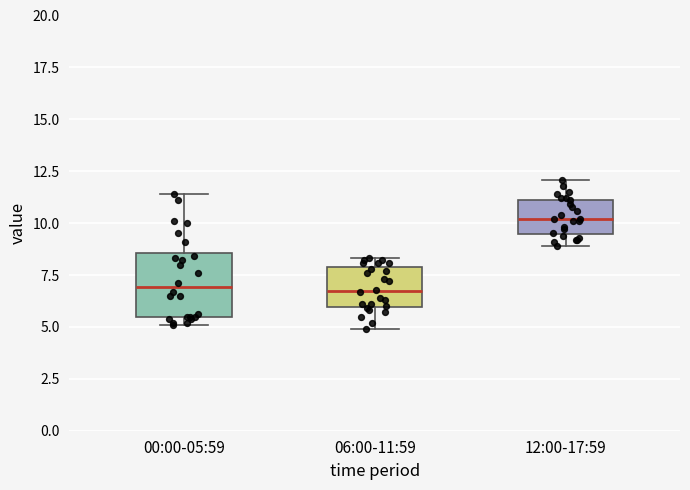

Where is the upper edge of the box for 12:00-17:59 on the y-axis? The values are not printed on the chart, so give them approximately, as read against the axis.

11.0